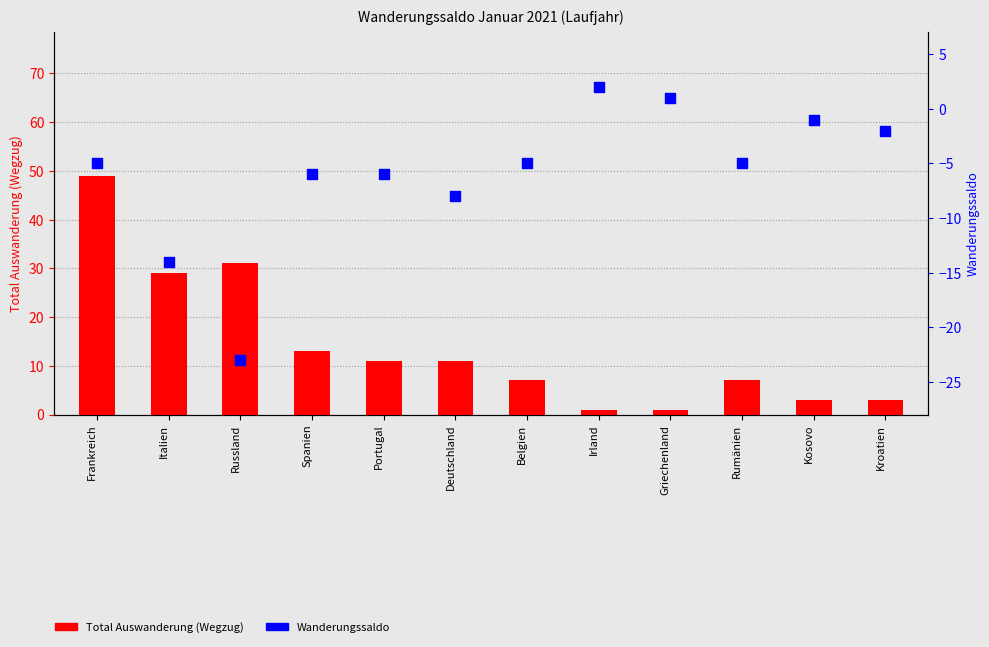

Which series contains the highest Y value?

Total Auswanderung (Wegzug)